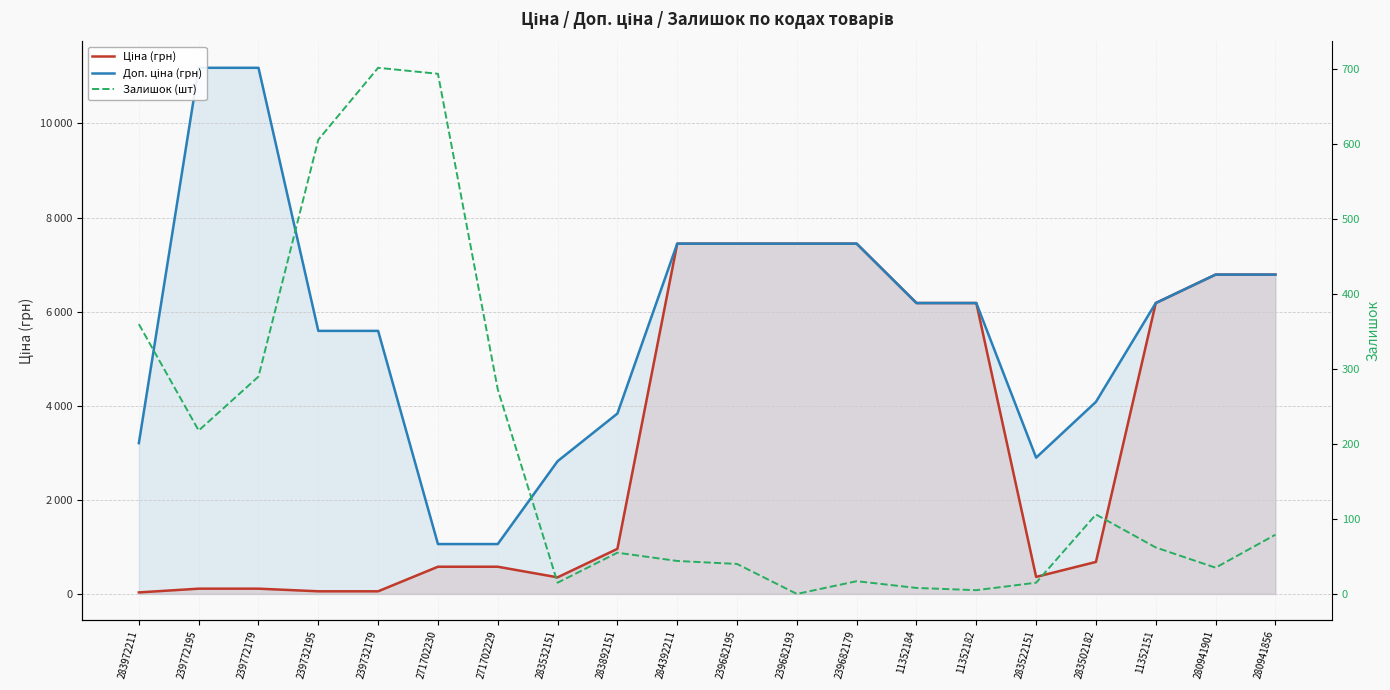

True or false: Ціна (грн) and Залишок (шт) cross at least once.

True